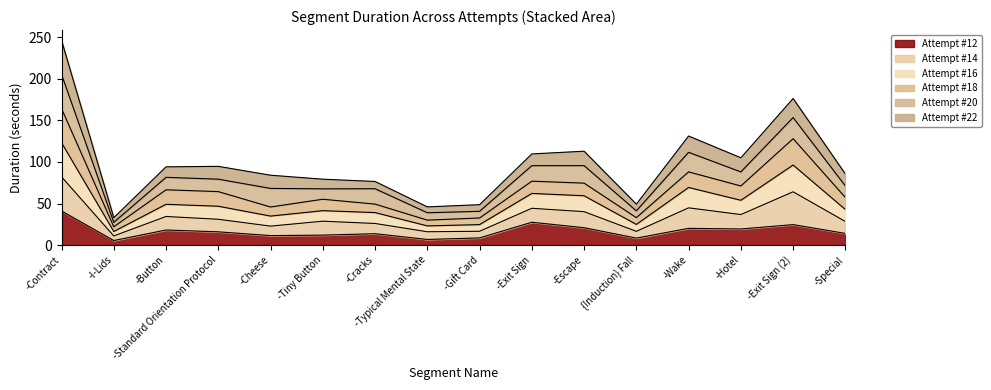

True or false: Attempt #12 has more than 0 interior local peaks.

True